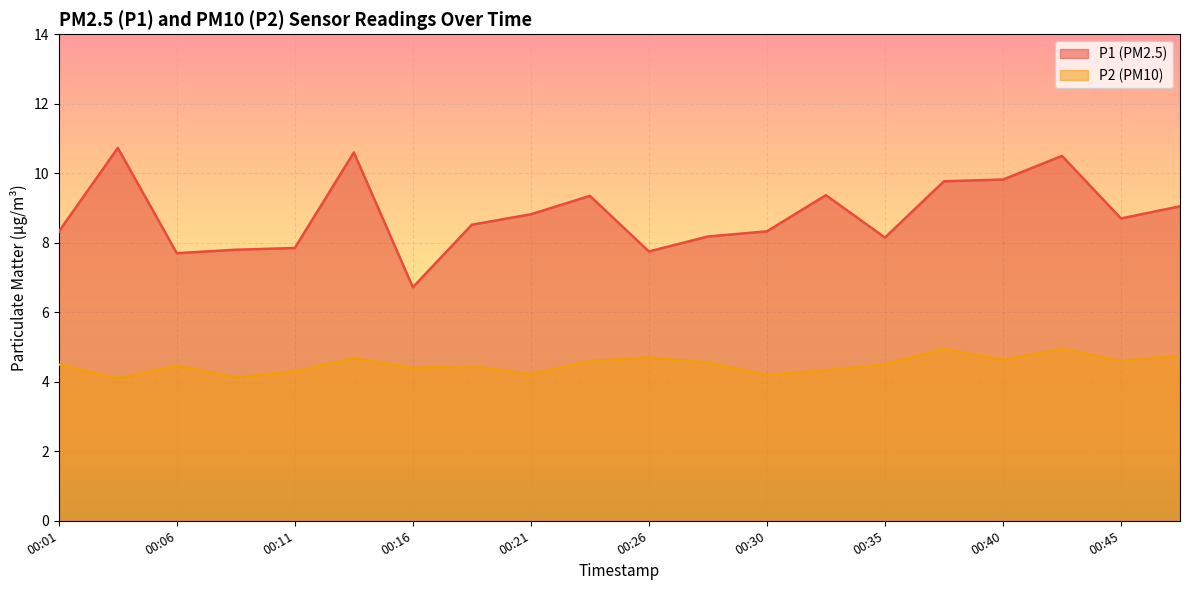

True or false: P2 and P1 cross at least once.

False